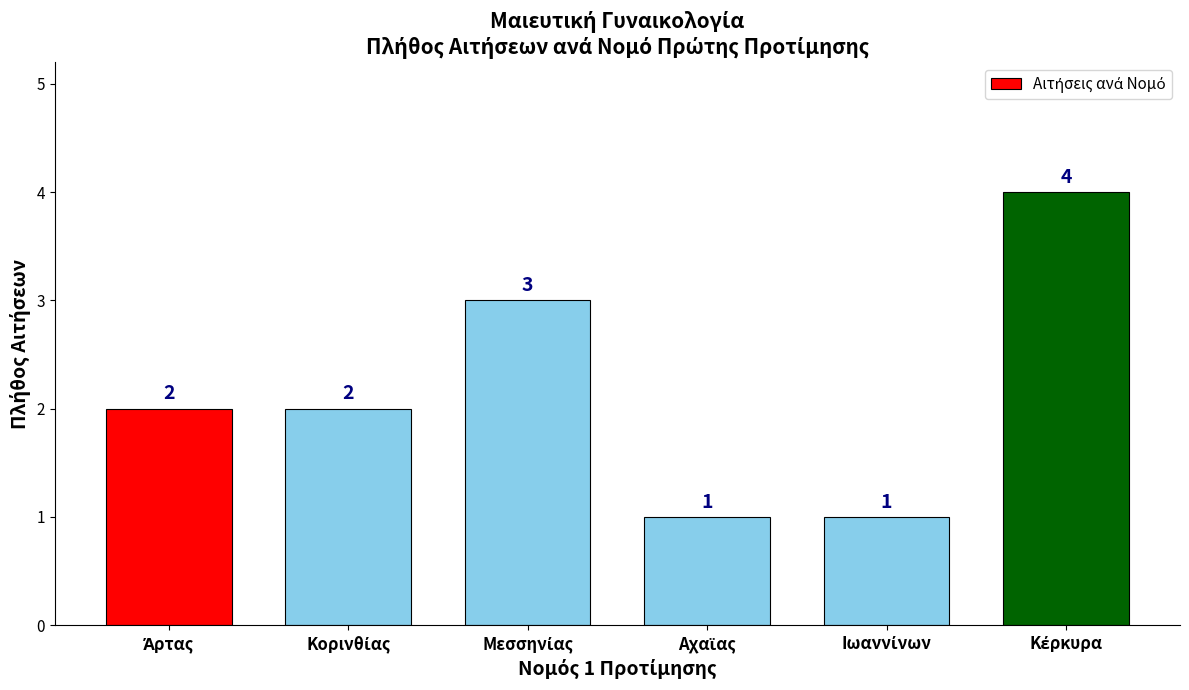

What is the value of the 3rd bar from the left?

3